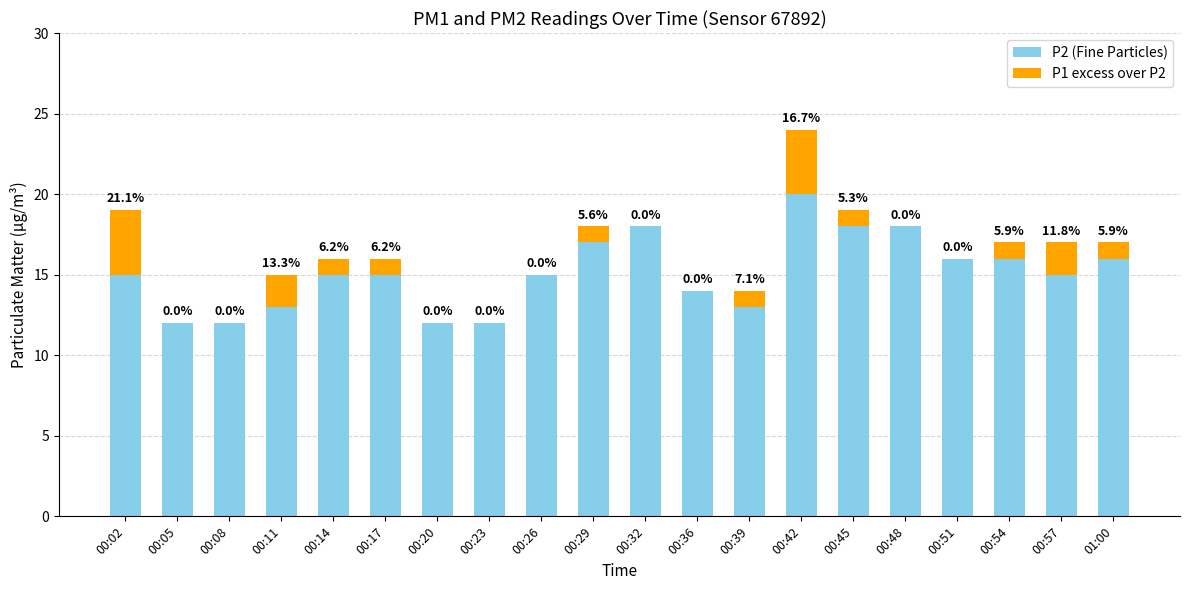

What is the label of the 2nd bar from the right?

00:57